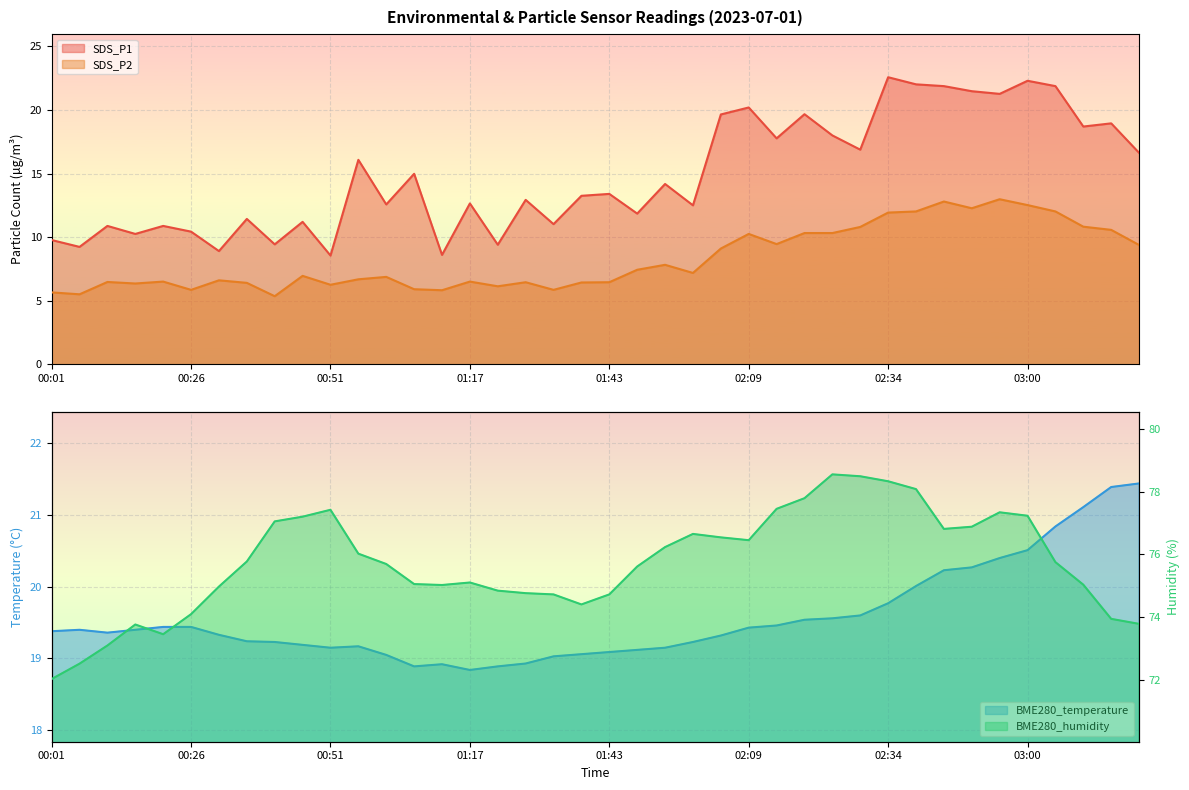

What is the average value of the SDS_P1 series?

14.9